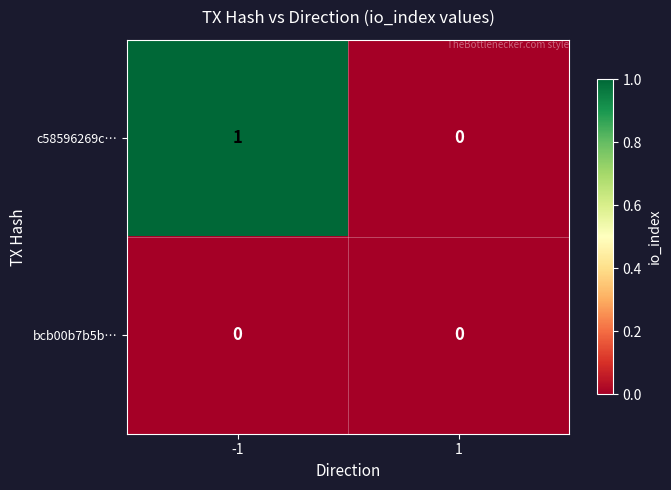

The c58596269c… series shows 1 at 1. True or false?

False